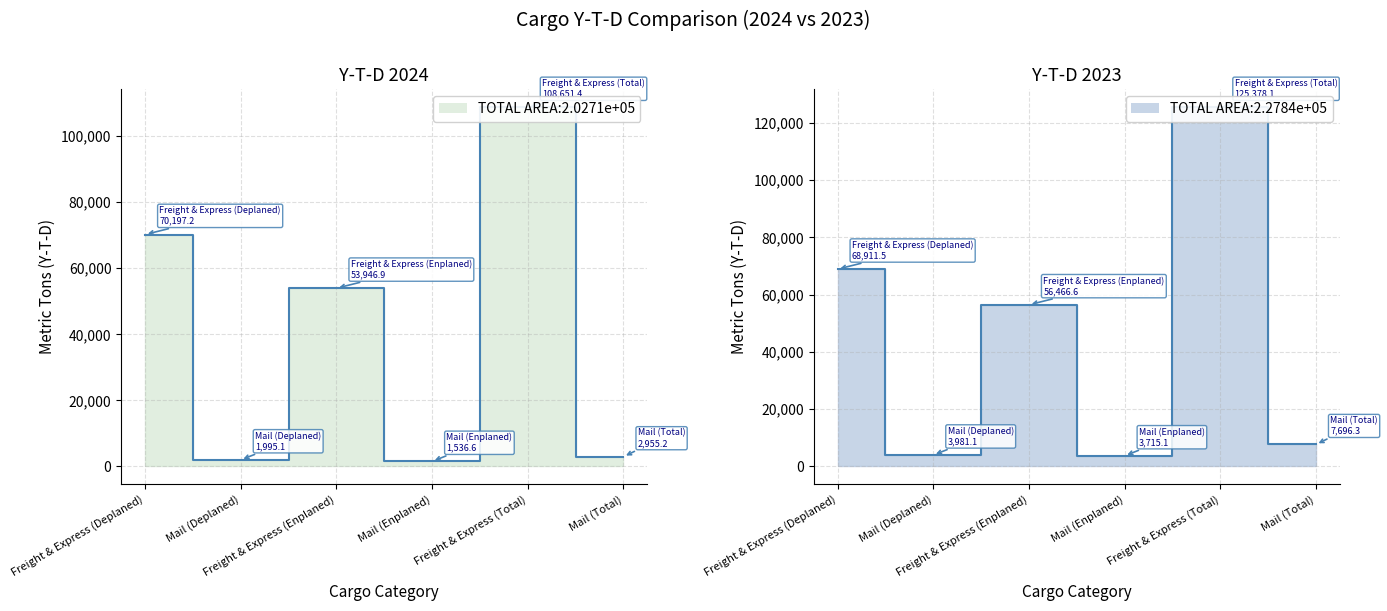

What is the sum of all Y-T-D 2024 values?

239282.5